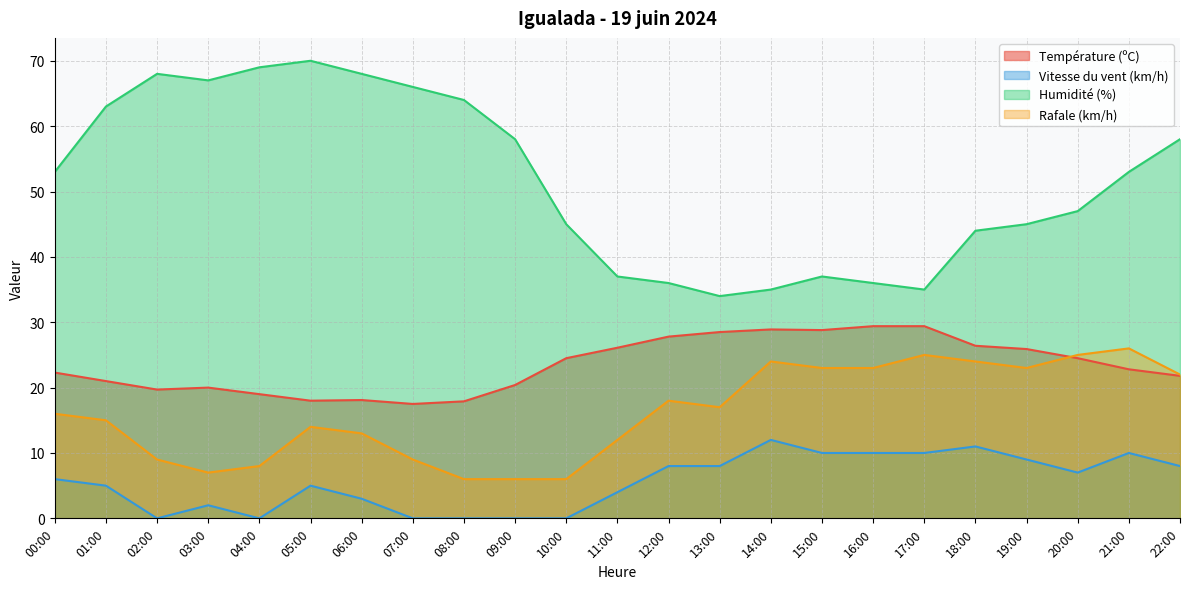

Rank the series by their maximum value, from lowest to highest.

Vitesse du vent (km/h), Rafale (km/h), Température (ºC), Humidité (%)